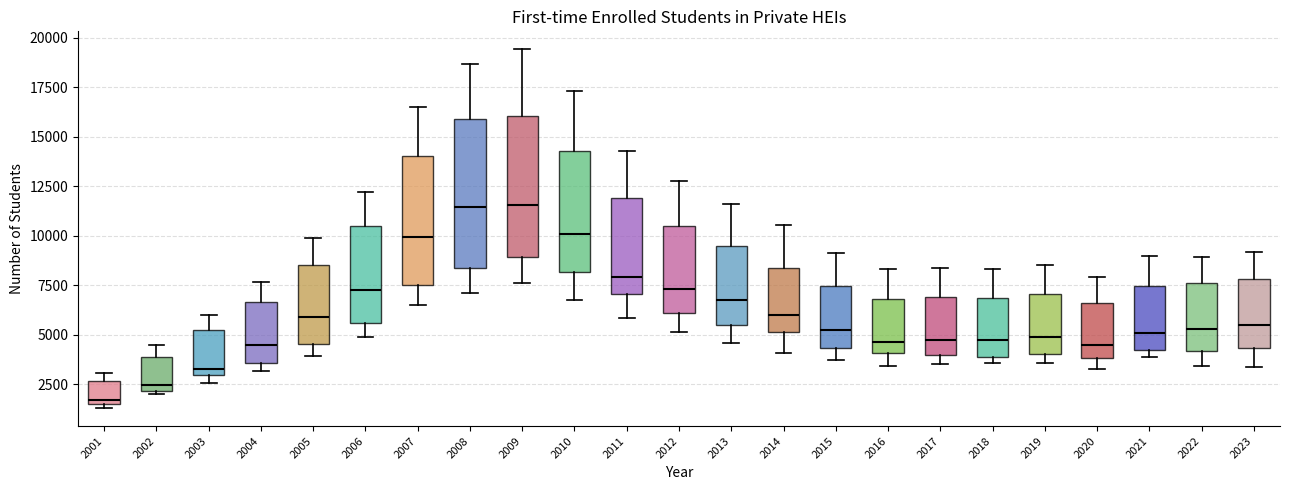

Reading left to right, transcribe this box plot: for each box, give where its median line is, the range the box spans, and where its two whiskers end, as read against the y-axis. The values are not printed on the chart, so give them approximately, as read against the axis.

2001: median 1500 (just above the box's lower edge), box 1500 to 2500, whiskers 1500 (just below the box's lower edge) to 3000
2002: median 2500, box 2000 to 4000, whiskers 2000 to 4500
2003: median 3000 (just above the box's lower edge), box 3000 to 5000, whiskers 2500 to 6000
2004: median 4500, box 3500 to 6500, whiskers 3000 to 7500
2005: median 6000, box 4500 to 8500, whiskers 4000 to 10000
2006: median 7000, box 5500 to 10500, whiskers 5000 to 12000
2007: median 10000, box 7500 to 14000, whiskers 6500 to 16500
2008: median 11500, box 8500 to 16000, whiskers 7000 to 18500
2009: median 11500, box 9000 to 16000, whiskers 7500 to 19500
2010: median 10000, box 8000 to 14500, whiskers 6500 to 17500
2011: median 8000, box 7000 to 12000, whiskers 6000 to 14500
2012: median 7500, box 6000 to 10500, whiskers 5000 to 13000
2013: median 6500, box 5500 to 9500, whiskers 4500 to 11500
2014: median 6000, box 5000 to 8500, whiskers 4000 to 10500
2015: median 5000, box 4500 to 7500, whiskers 3500 to 9000
2016: median 4500, box 4000 to 7000, whiskers 3500 to 8500
2017: median 4500, box 4000 to 7000, whiskers 3500 to 8500
2018: median 4500, box 4000 to 7000, whiskers 3500 to 8500
2019: median 5000, box 4000 to 7000, whiskers 3500 to 8500
2020: median 4500, box 4000 to 6500, whiskers 3500 to 8000
2021: median 5000, box 4000 to 7500, whiskers 4000 (just below the box's lower edge) to 9000
2022: median 5500, box 4000 to 7500, whiskers 3500 to 9000
2023: median 5500, box 4500 to 8000, whiskers 3500 to 9000